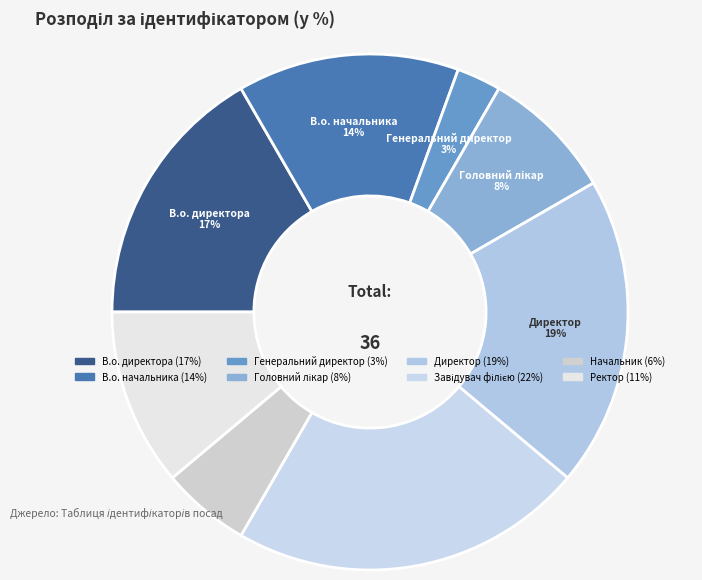

To the nearest percent, what is the combined percentage of Генеральний директор and В.о. начальника?

17%